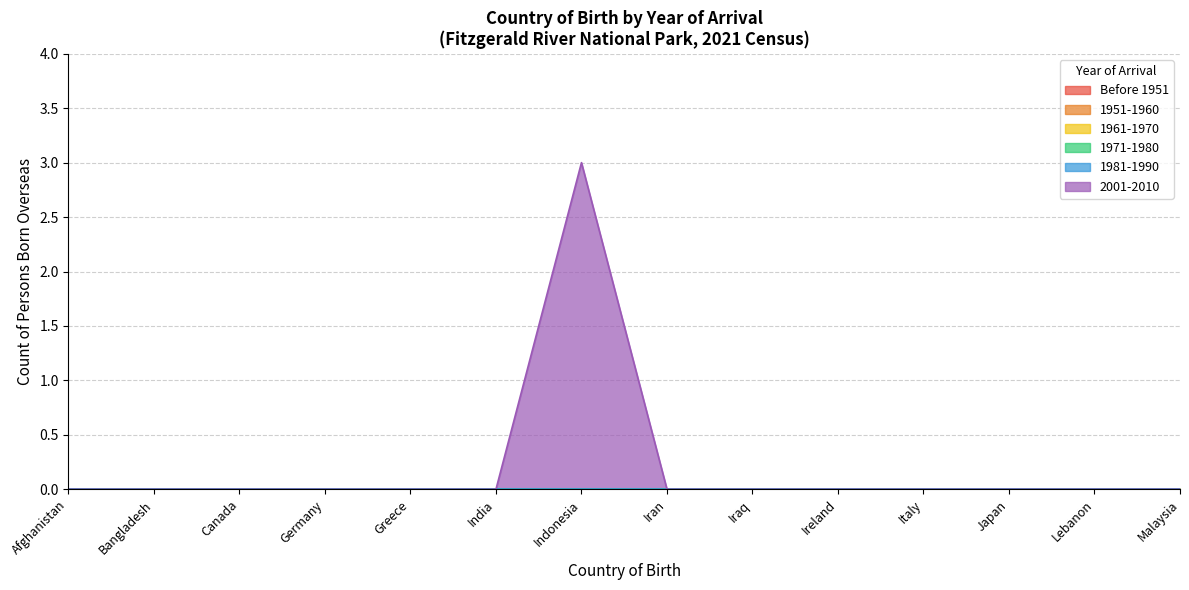

What are all the series names shown in the legend?

Before 1951, 1951-1960, 1961-1970, 1971-1980, 1981-1990, 2001-2010